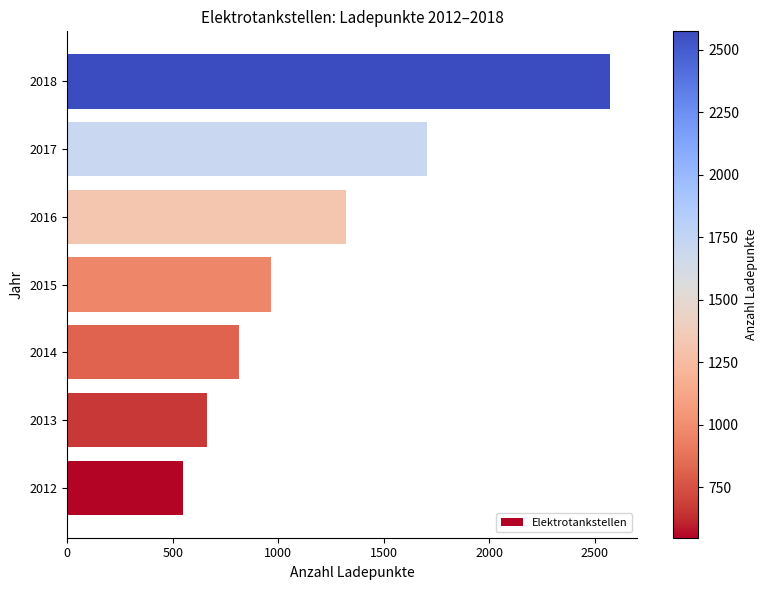

What value does the data have at 2015, to the nearest 50?

950